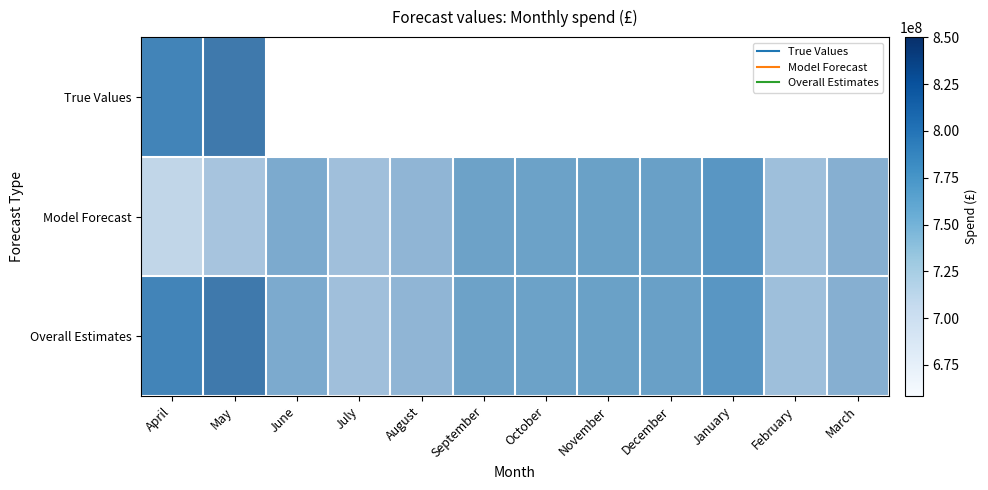

What is the maximum value for row_1?

749197016.2